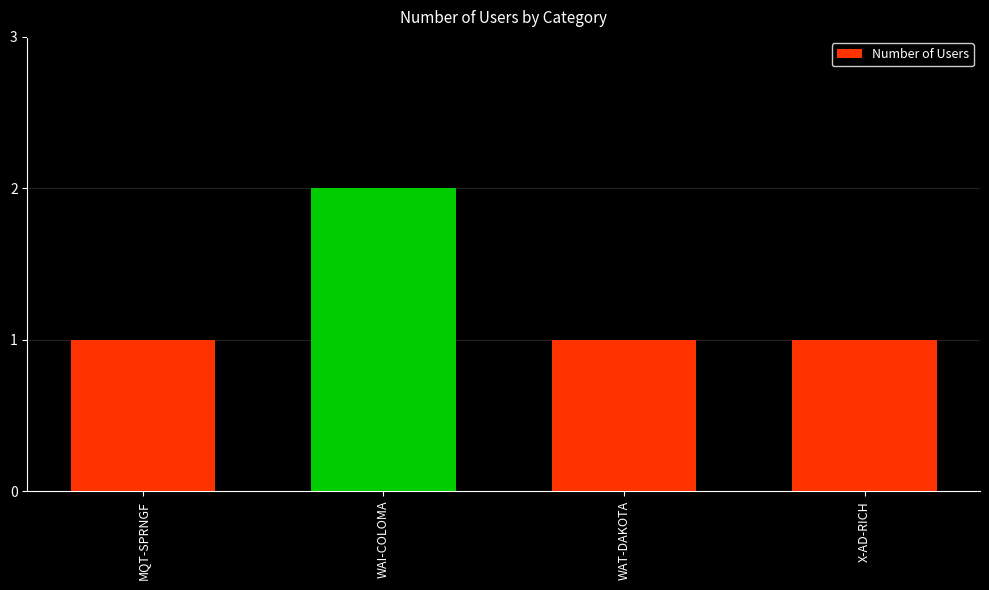

Count the values in the range 1 to 2.

4